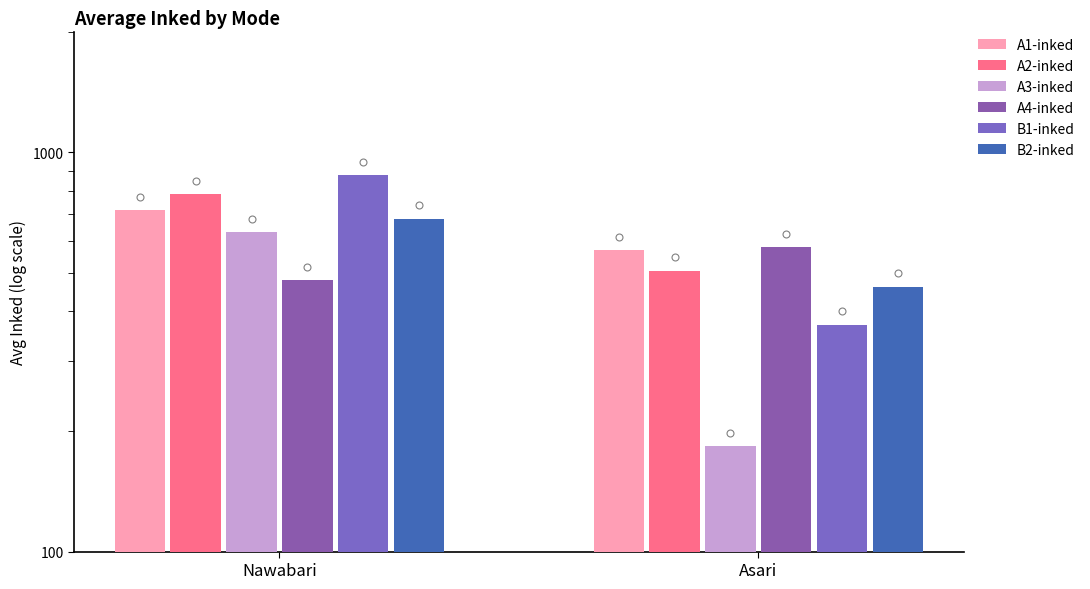

True or false: B1-inked has a value of 876.0 at Nawabari.

True